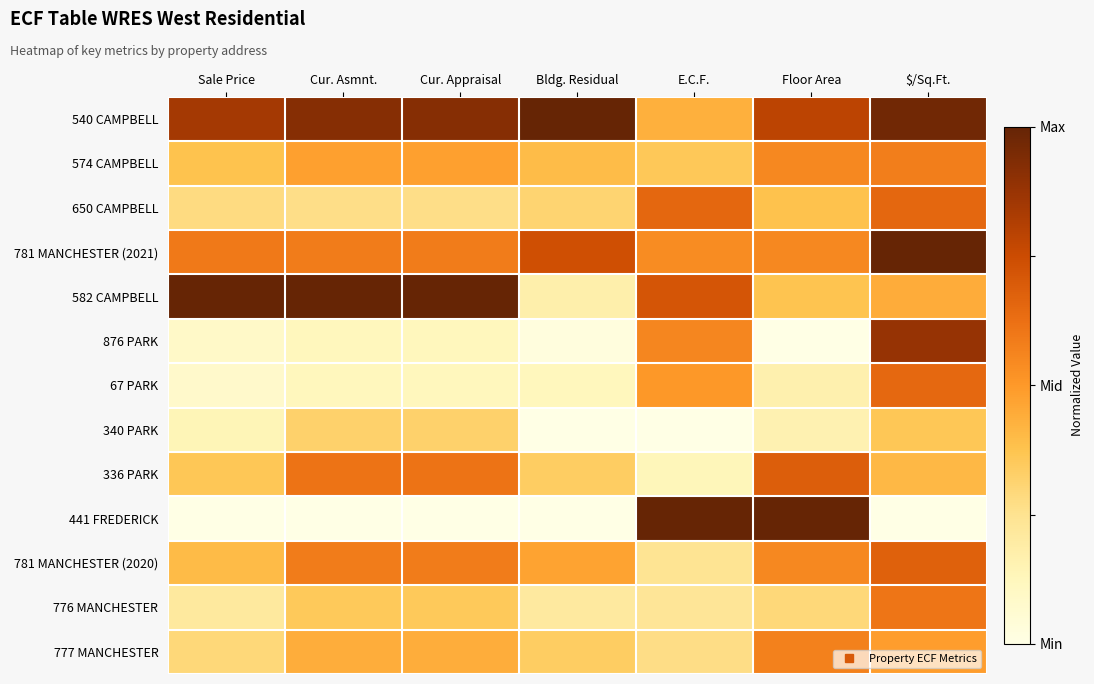

What is the total value across all series at $/Sq.Ft.?

7.7